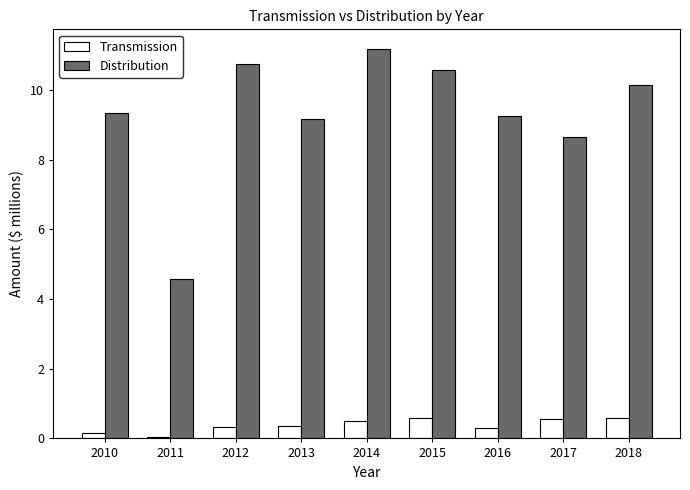

List the series in order of their overall mean, lowest first.

Transmission, Distribution